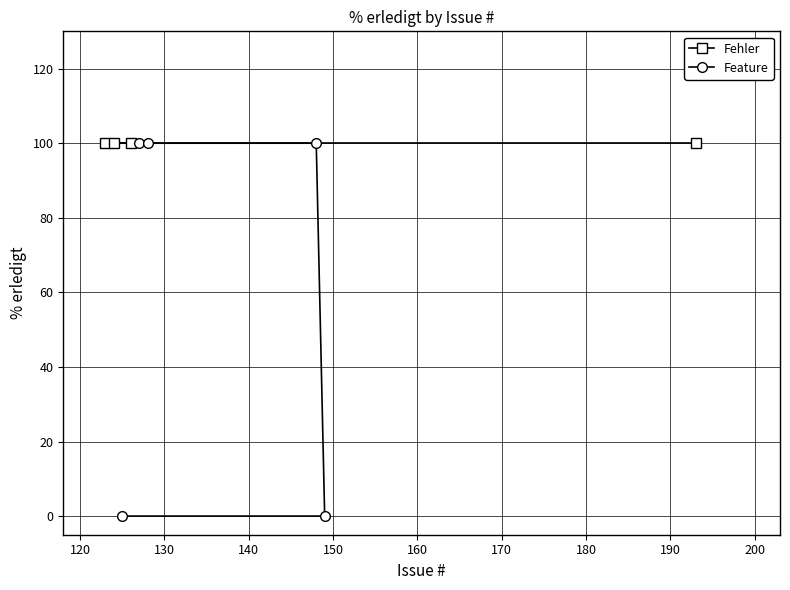

What is the greatest value displayed?

100